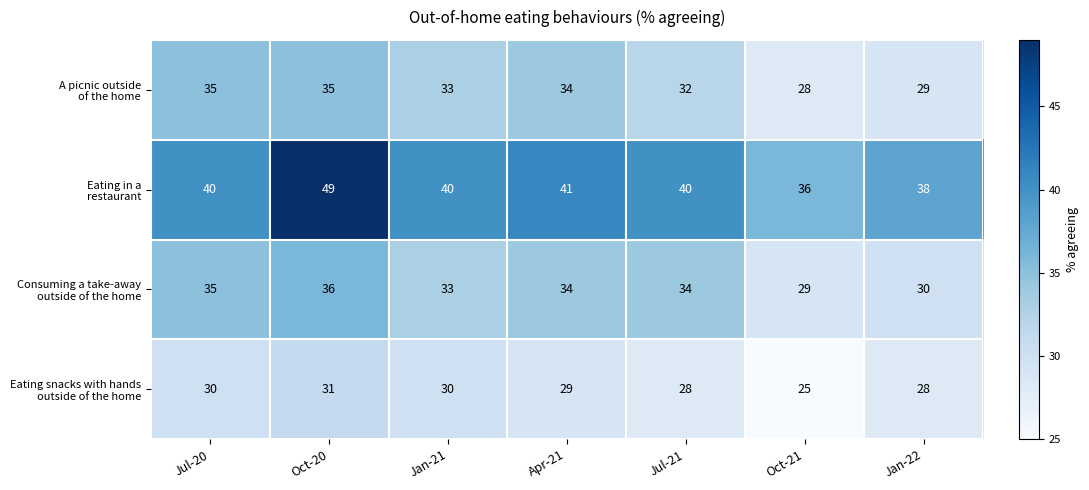

What is the total value across all series at Oct-21?

118